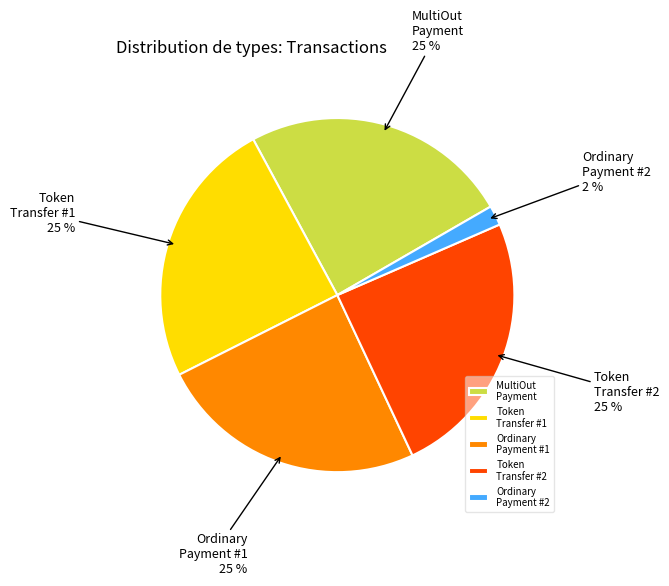

Which has a higher value, Ordinary Payment #2 or MultiOut Payment?

MultiOut Payment